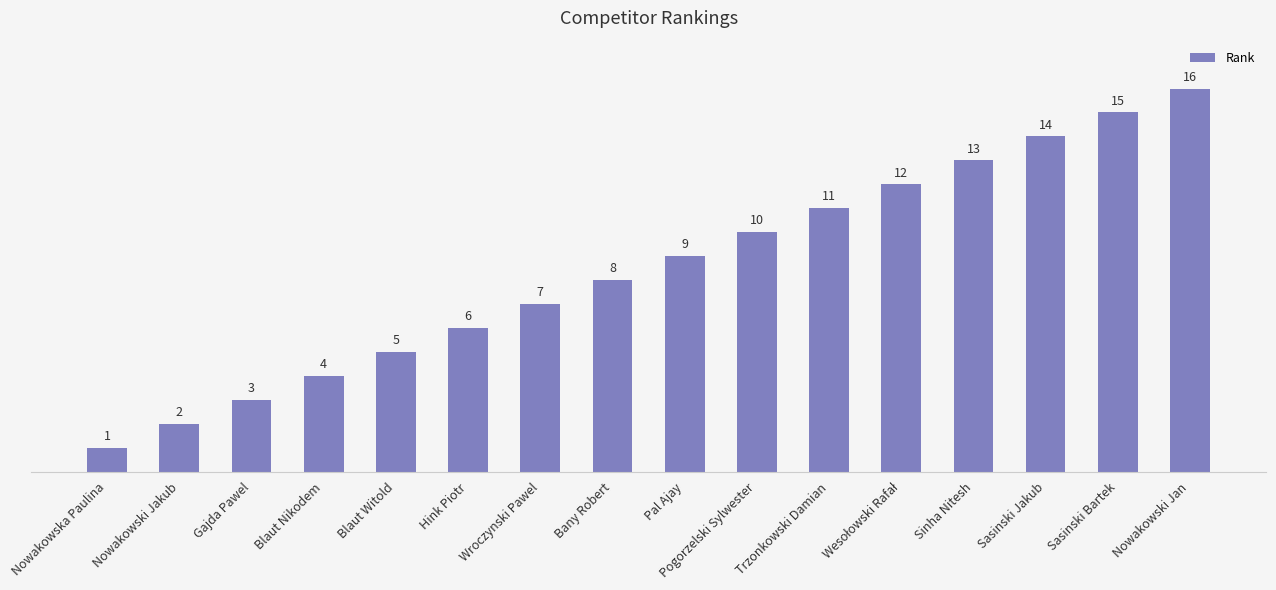

What is the sum of all values?

136